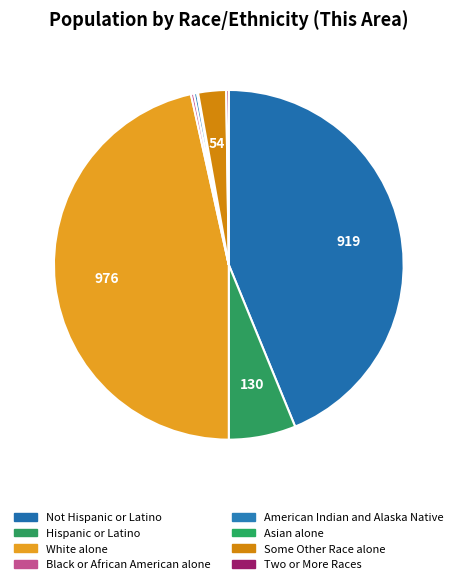

Approximately how many times larger is the value at Some Other Race alone compared to American Indian and Alaska Native?

9.0